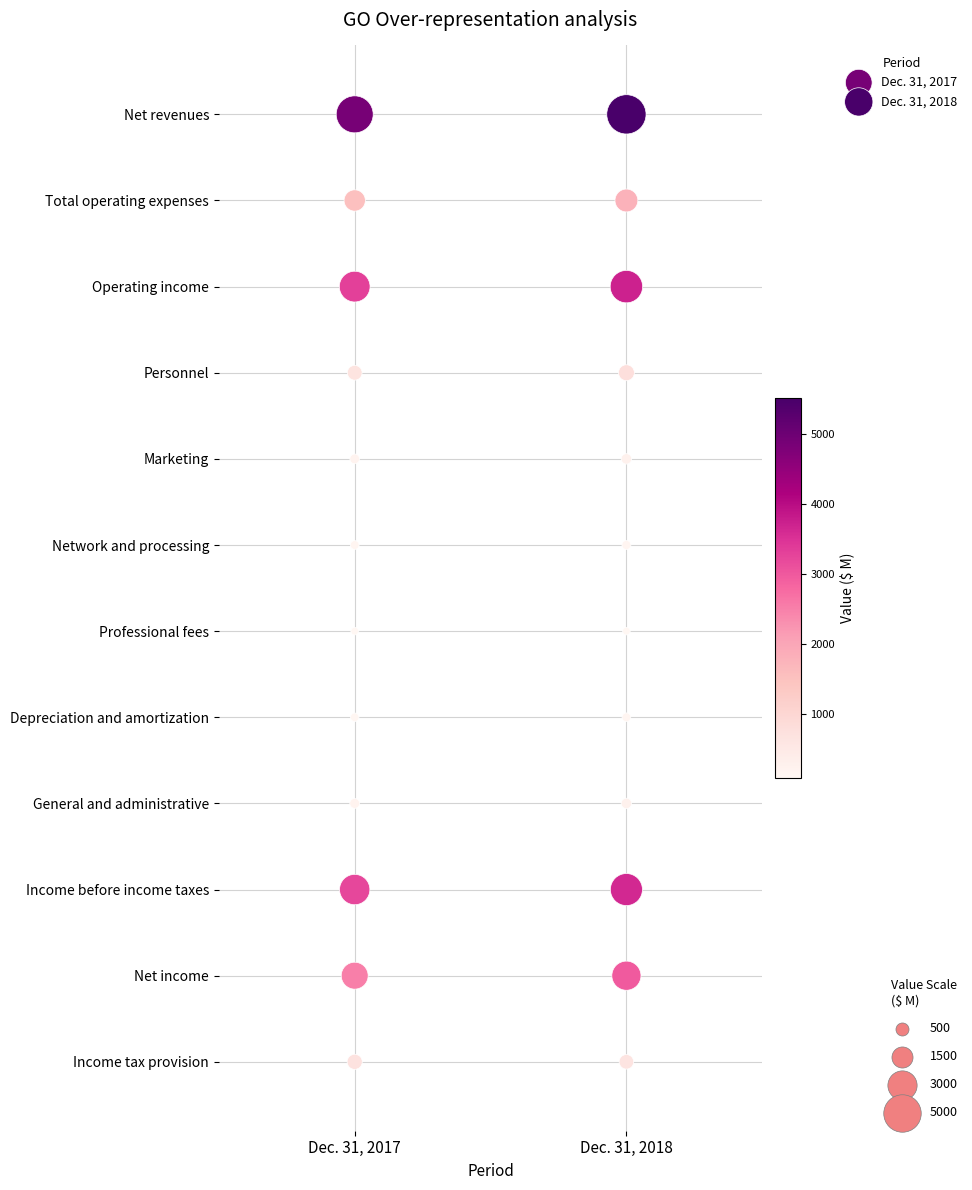

What are all the series names shown in the legend?

Dec. 31, 2017, Dec. 31, 2018